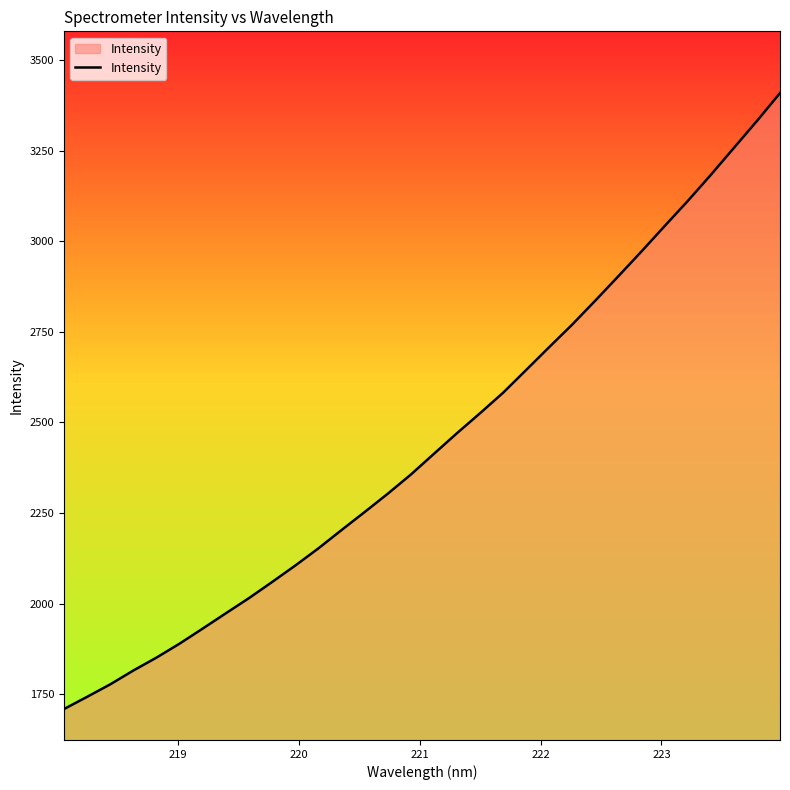

What is the difference between the second highest and minimum values?

1623.2